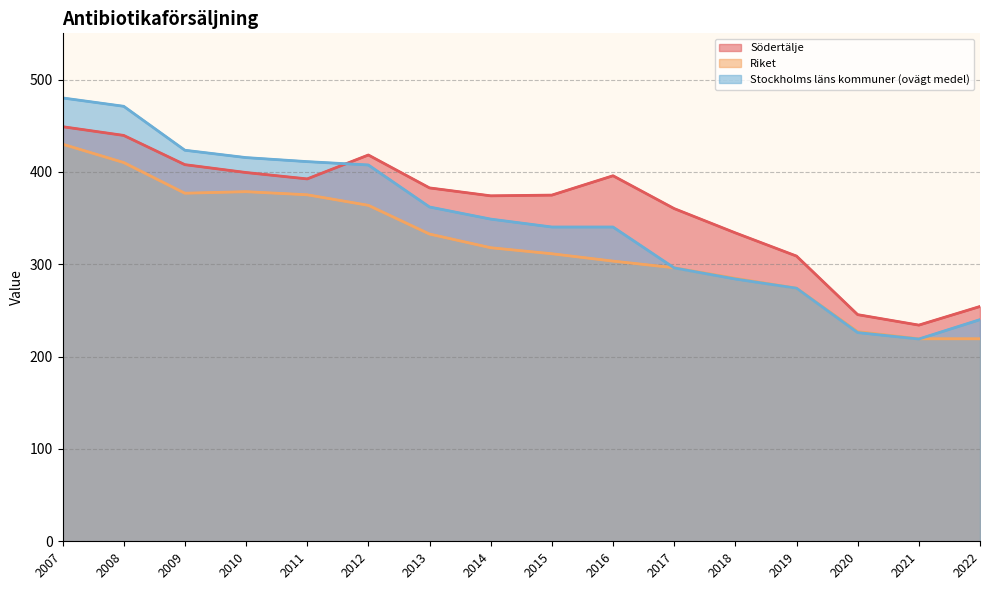

At which label does Riket reach its minimum?

2021